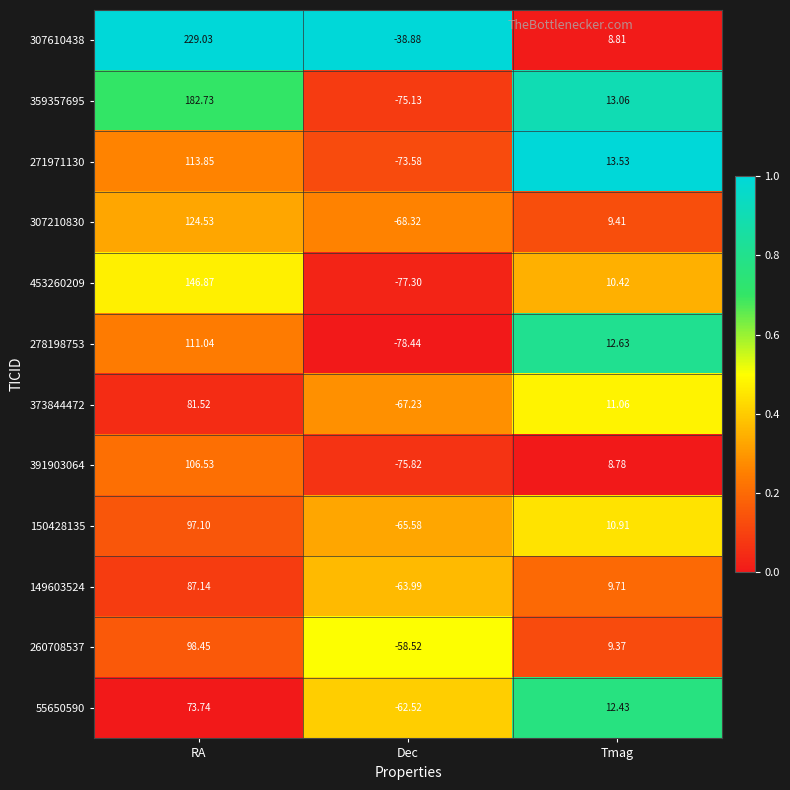

Which series changed the most between RA and Dec?

307610438